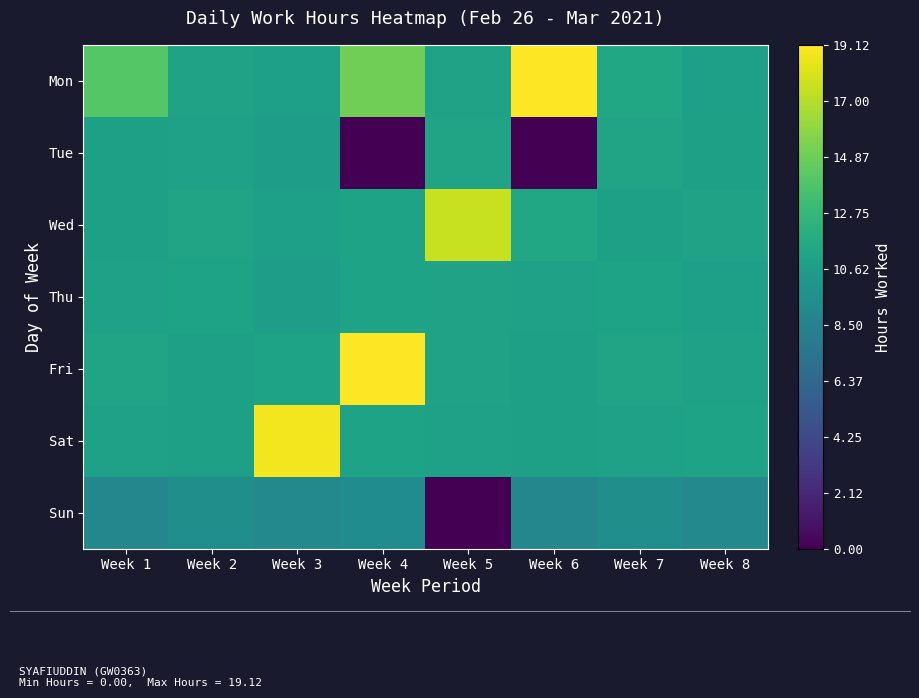

At how many categories does at least one series exceed 7?

8